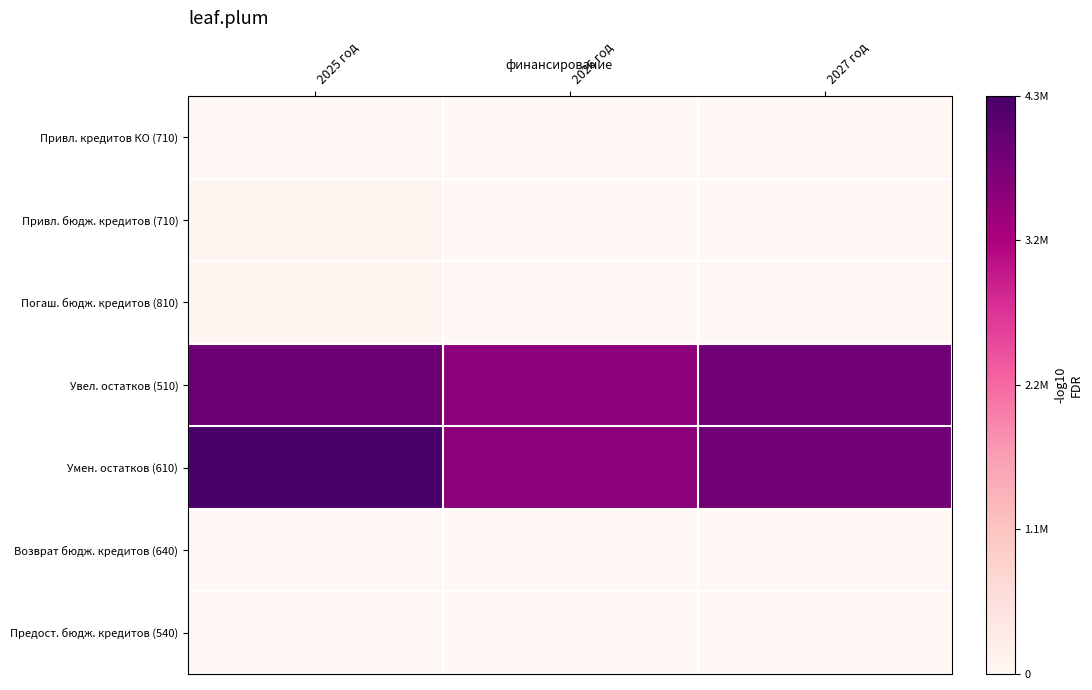

Count the number of categories in the chart.

3